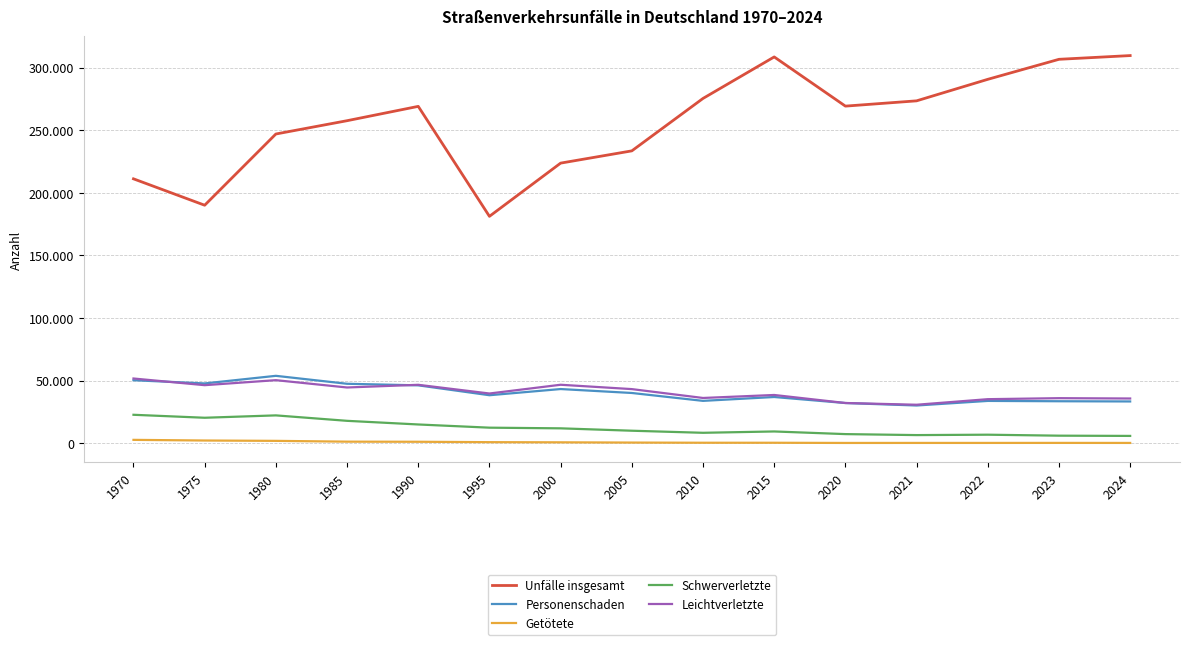

What value does the Leichtverletzte series have at 2010?

36245